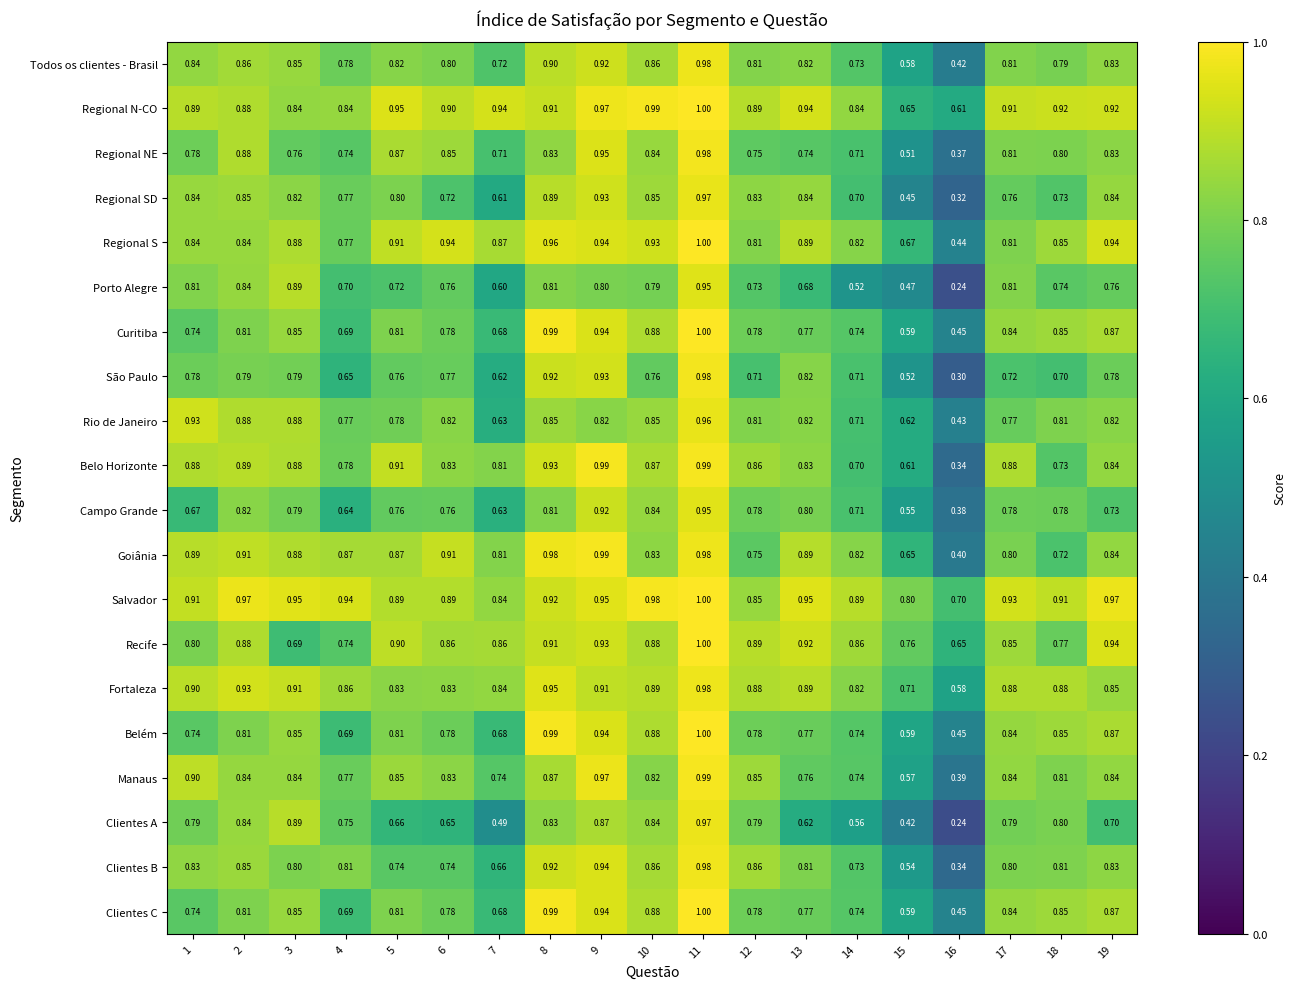

Which series has the largest total across all categories?

Salvador